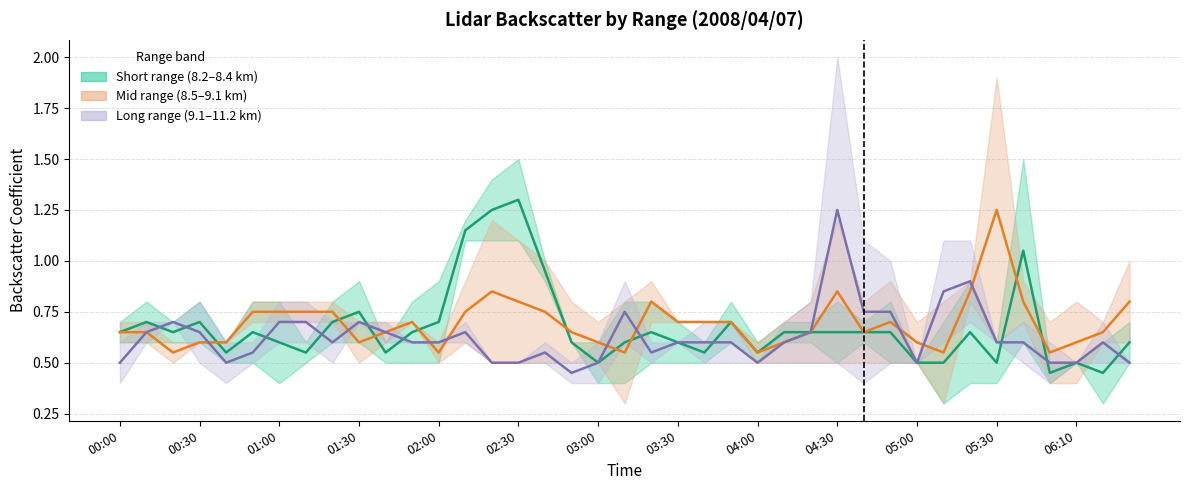

Rank the series by their average value, from highest to lowest.

Mid range (8.5–9.1 km) (mean), Short range (8.2–8.4 km) (mean), Long range (9.1–11.2 km) (mean)